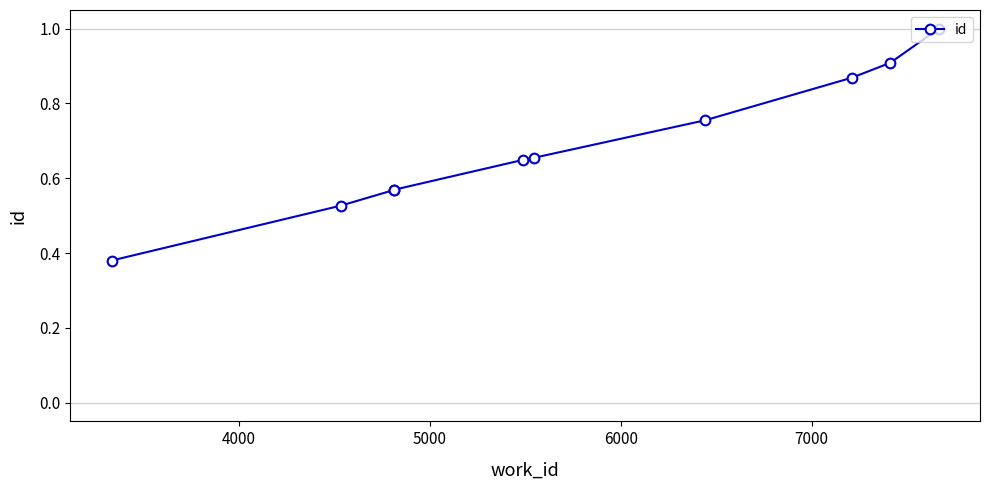

Count the values in the range 0 to 1.

10